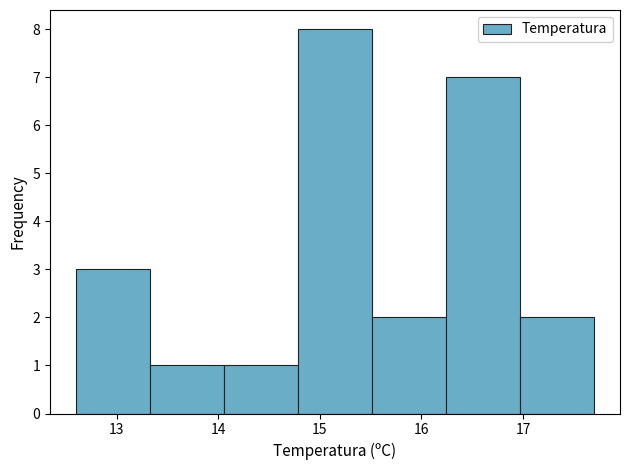

Reading left to right, transcribe this chart: for each bar, give the range it covers on the x-axis and its height. Neither the bar edges nor the heights are printed on the chart, so give them approximately, as read against the axes.

12.6 to 13.3: 3
13.3 to 14.1: 1
14.1 to 14.8: 1
14.8 to 15.5: 8
15.5 to 16.2: 2
16.2 to 17.0: 7
17.0 to 17.7: 2